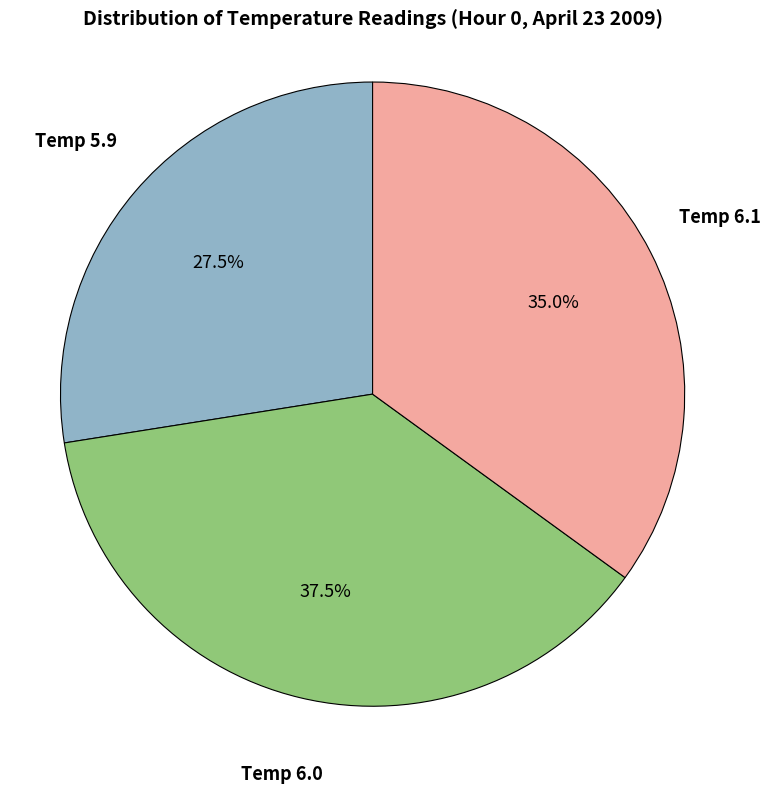

Which category has the biggest portion of the pie?

Temp 6.0